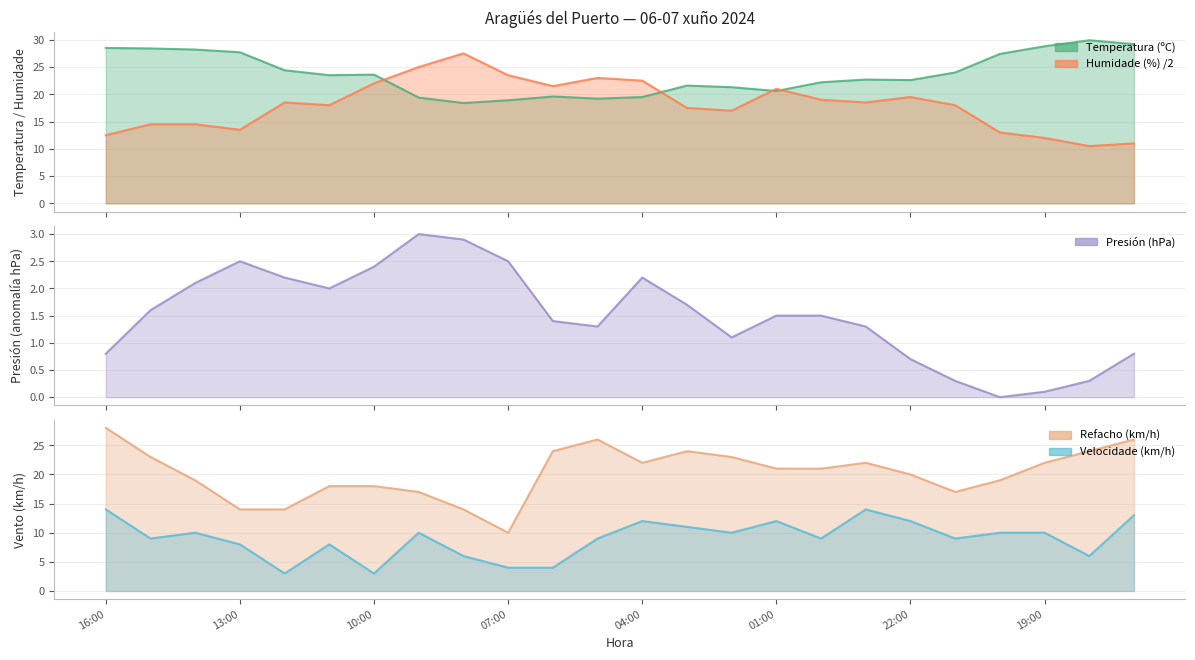

What is the lowest value of the Velocidade do vento (km/h) series?

3.0